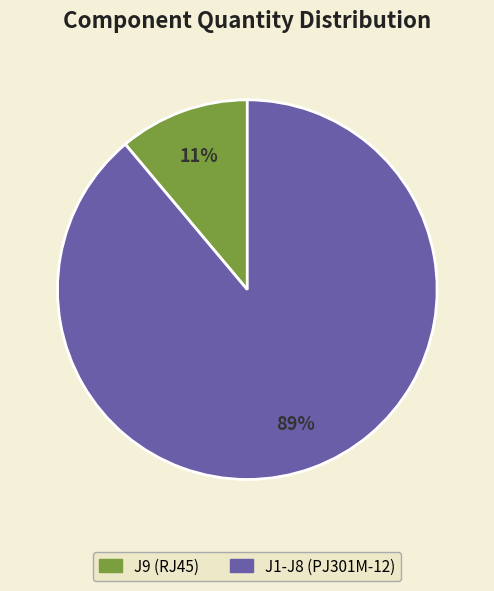

Between J1-J8 (PJ301M-12) and J9 (RJ45), which is larger?

J1-J8 (PJ301M-12)